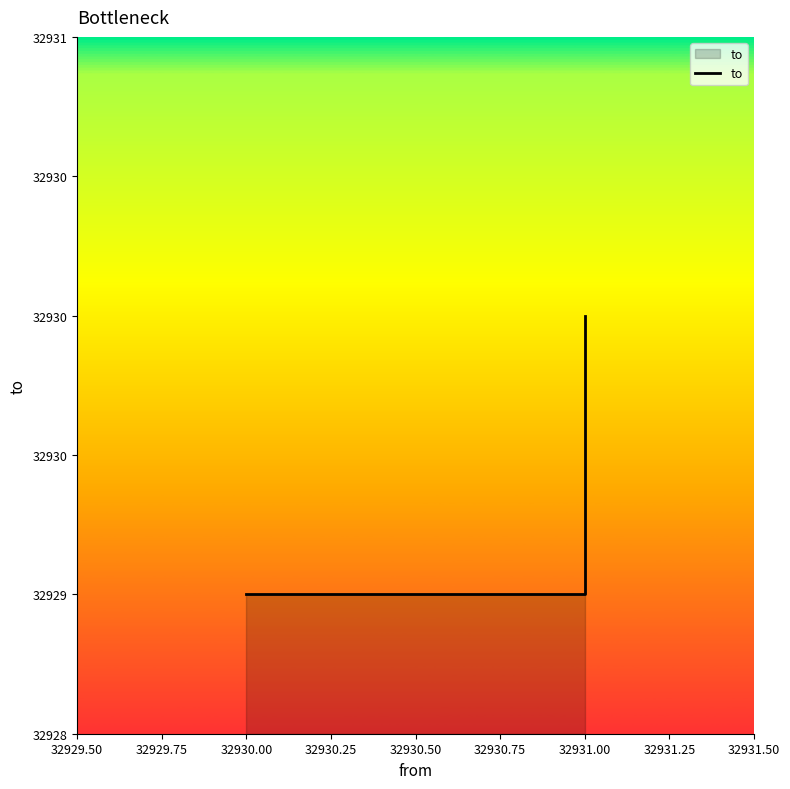

List the labels in order of value, smallest first.

32930.00, 32931.00, 32931.00